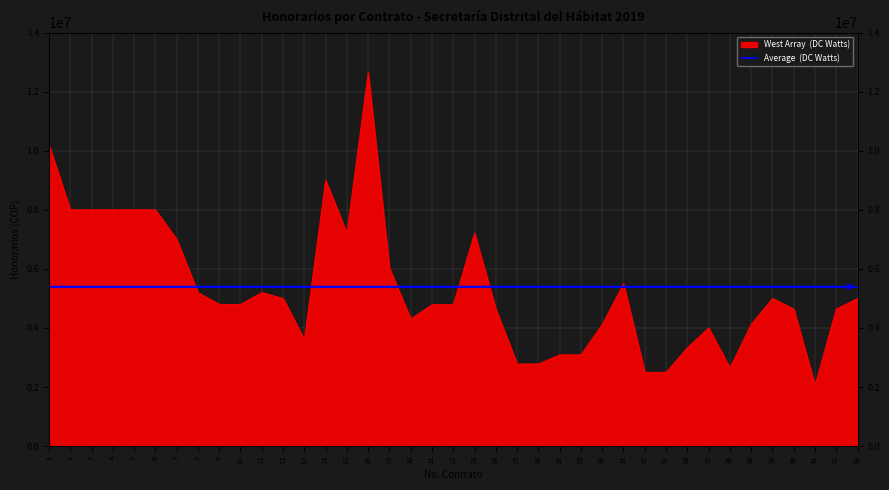

At which category does the chart reach its peak across all series?

16